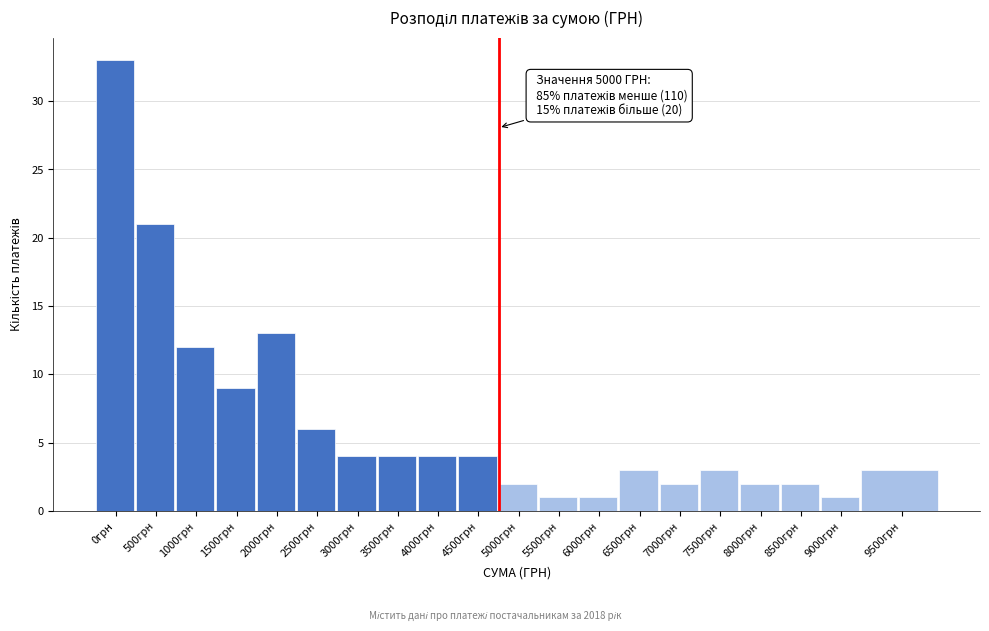

Reading right to left, extract all data points from this chart.

9500грн=3	9000грн=1	8500грн=2	8000грн=2	7500грн=3	7000грн=2	6500грн=3	6000грн=1	5500грн=1	5000грн=2	4500грн=4	4000грн=4	3500грн=4	3000грн=4	2500грн=6	2000грн=13	1500грн=9	1000грн=12	500грн=21	0грн=33